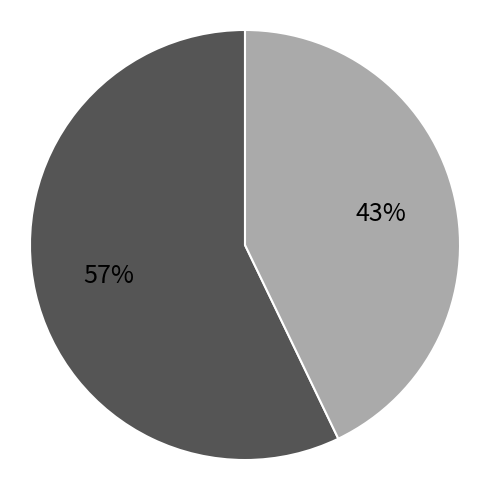

Is there any slice that represents more than half of the pie?

Yes